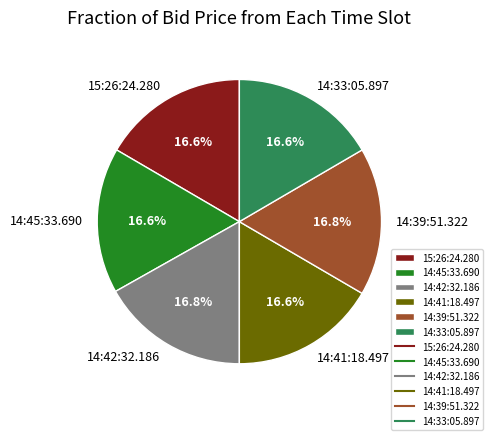

What is the total percentage of 14:41:18.497 and 14:42:32.186?

33.4%